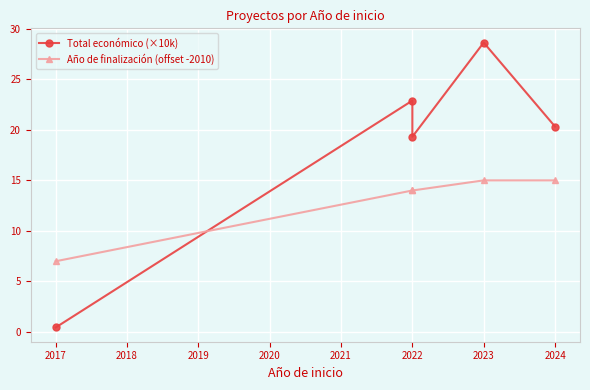

How many data points in Año de finalización (offset -2010) are above 14?

2